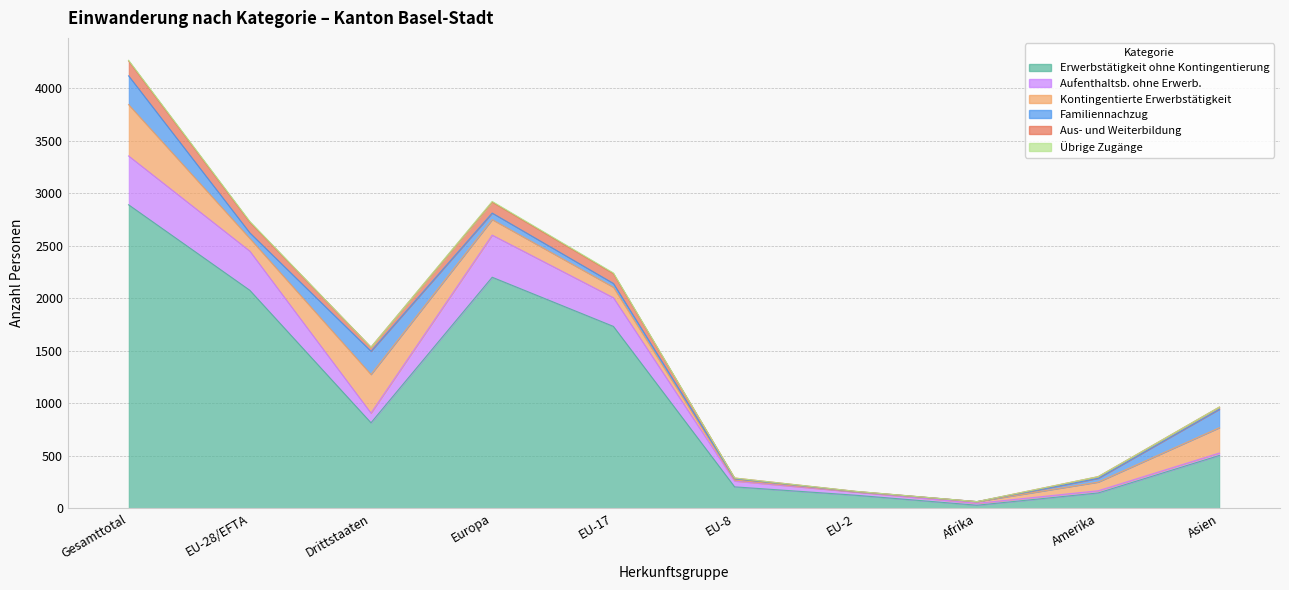

True or false: Aus- und Weiterbildung and Aufenthaltsb. ohne Erwerb. intersect in this chart.

False